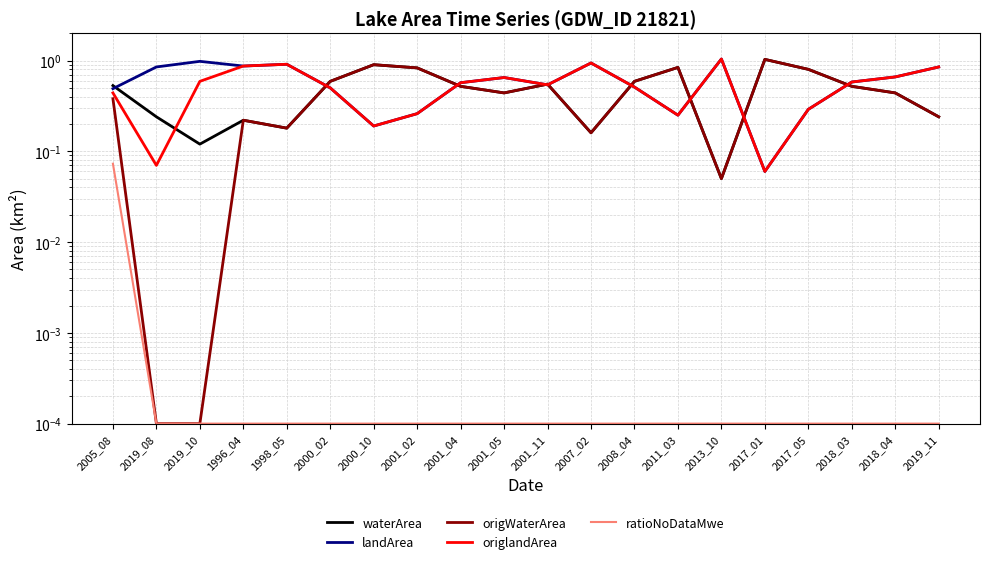

Is this an area chart (filled region under the line)?

No